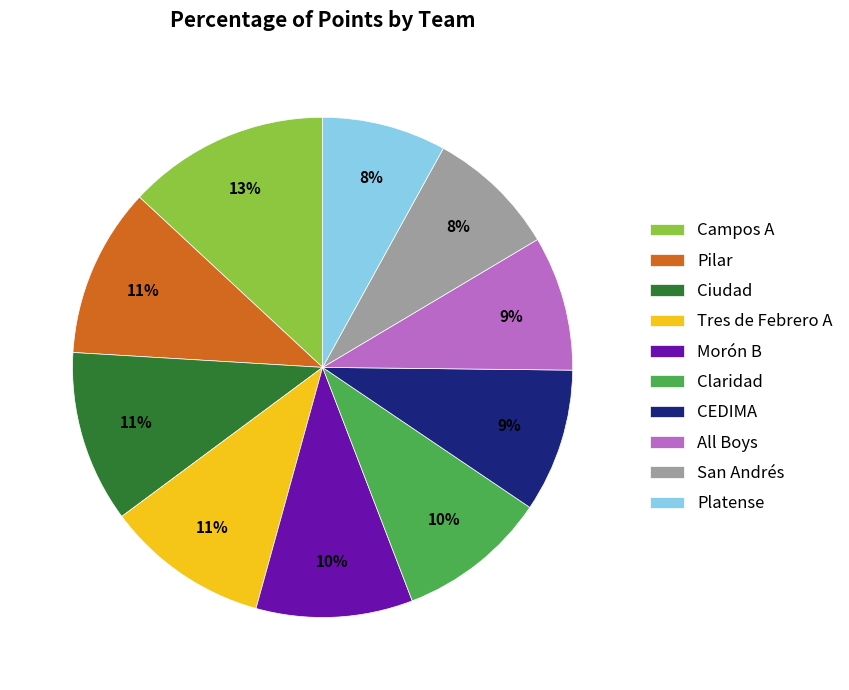

Which category has the biggest portion of the pie?

Campos A